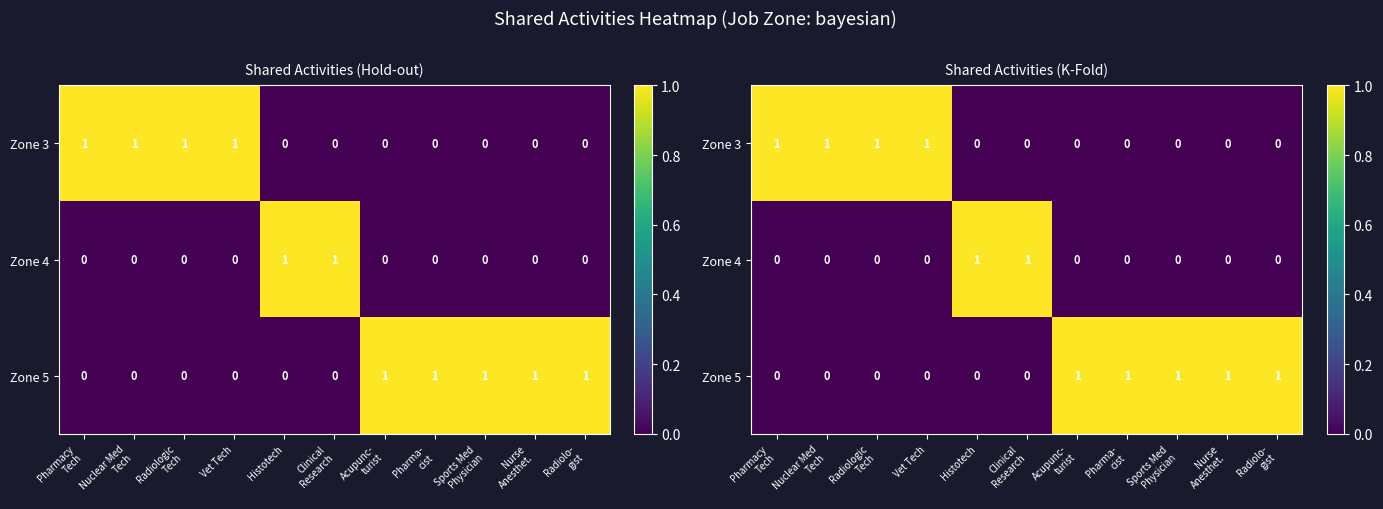

How many values in the Zone 5 series exceed 0?

5